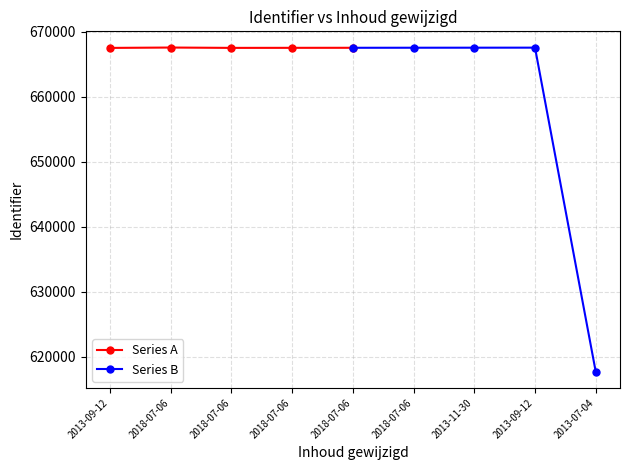

Reading left to right, transcribe all the data shown in this chart.

Series A: 667510	667567	667514	667522	667529
Series B: 667529	667538	667544	667550	617745